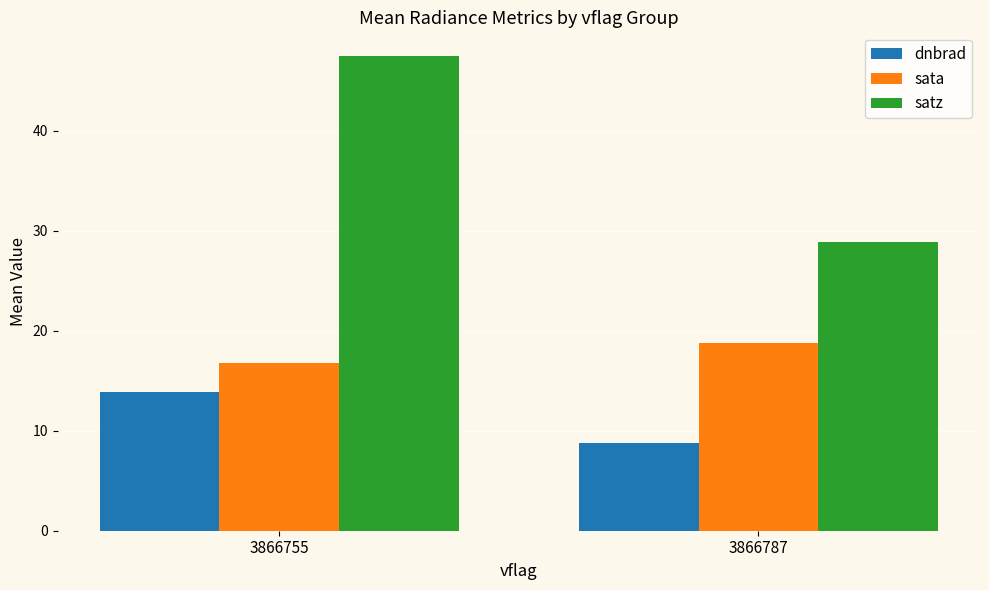

What is the maximum value for dnbrad?

13.9